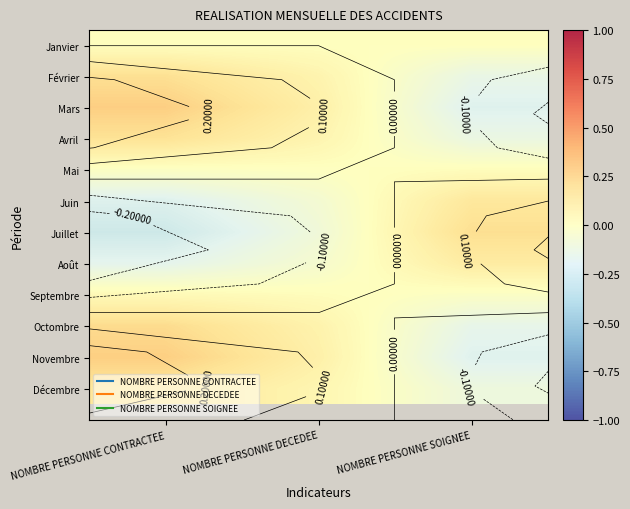

At which category is the sum across all series the highest?

NOMBRE PERSONNE CONTRACTEE